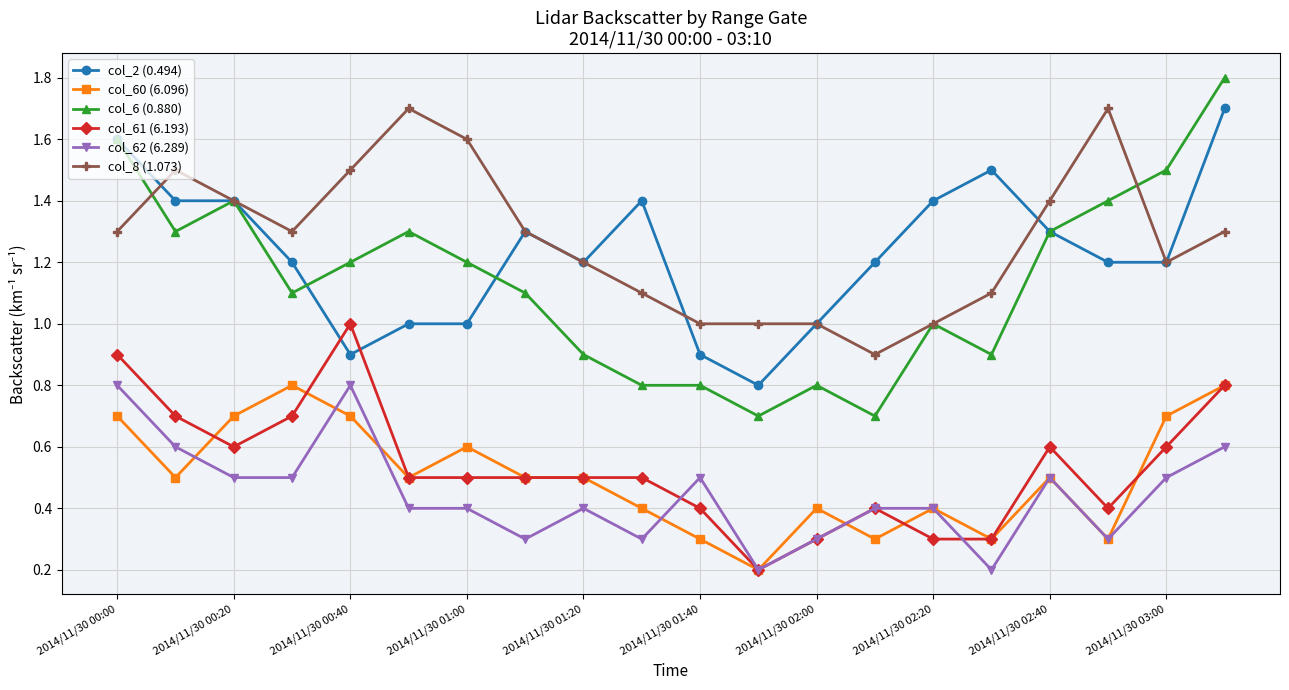

Count the col_8 (1.073) values in the range 1 to 2.

19